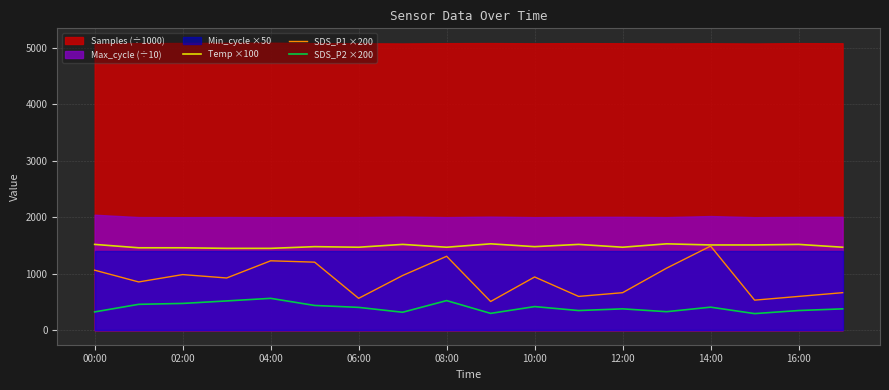

True or false: Temp ×100 and SDS_P2 ×200 intersect in this chart.

False